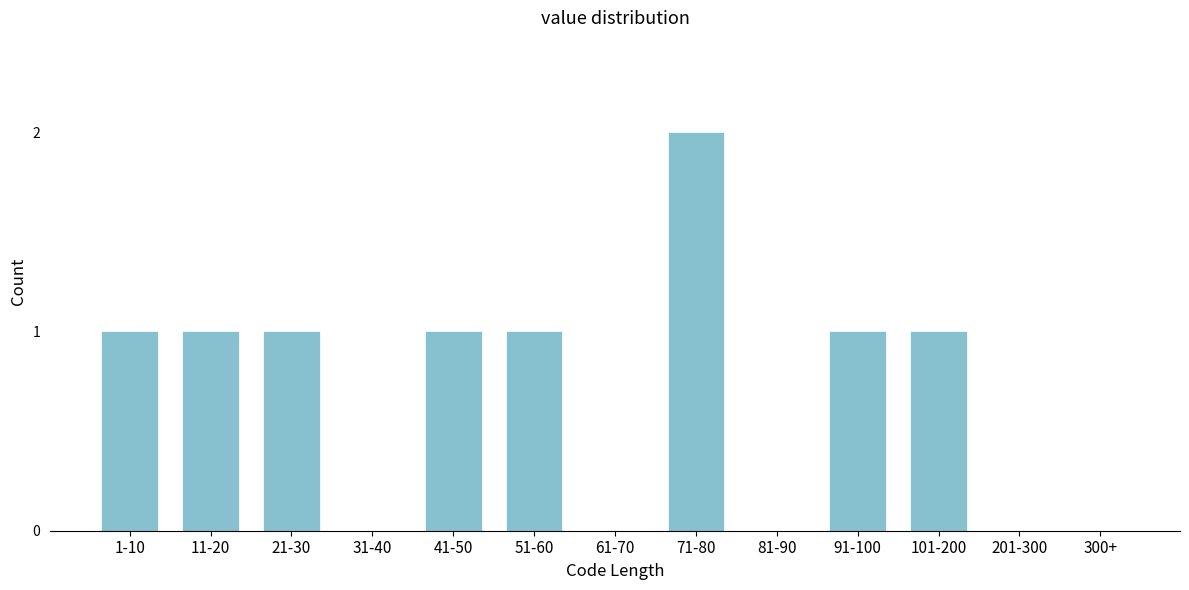

Reading left to right, extract all data points from this chart.

1-10=1	11-20=1	21-30=1	31-40=0	41-50=1	51-60=1	61-70=0	71-80=2	81-90=0	91-100=1	101-200=1	201-300=0	300+=0